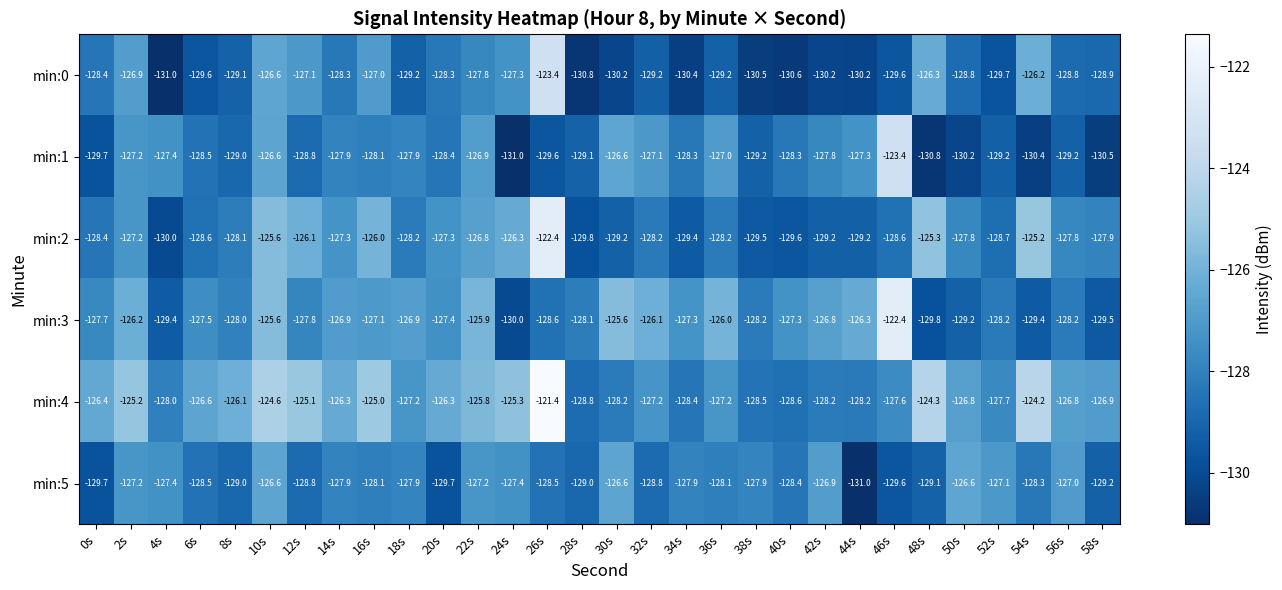

What is the total value across all series at 48s?

-765.6